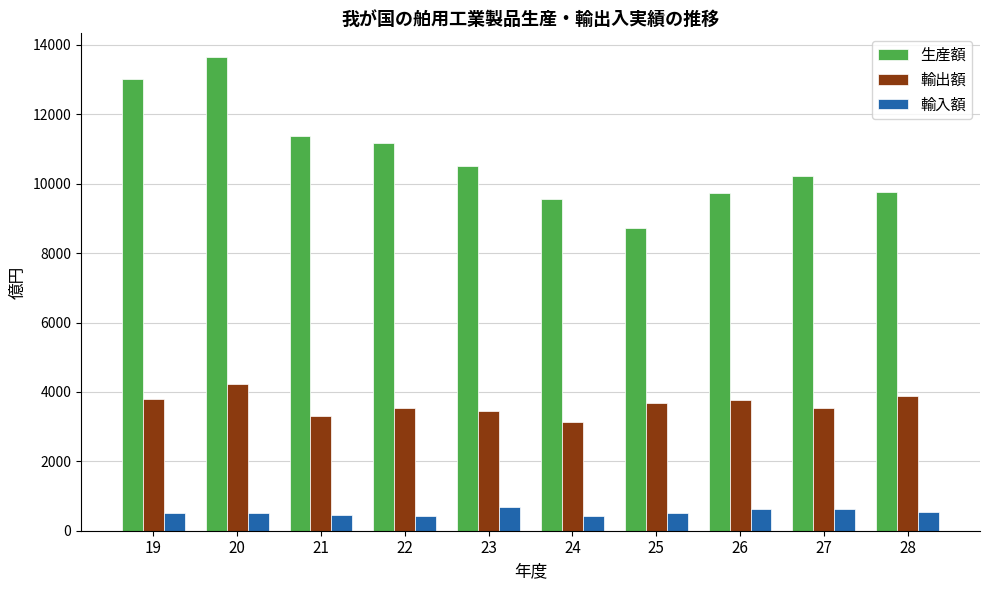

What is the average value of the 輸入額 series?

530